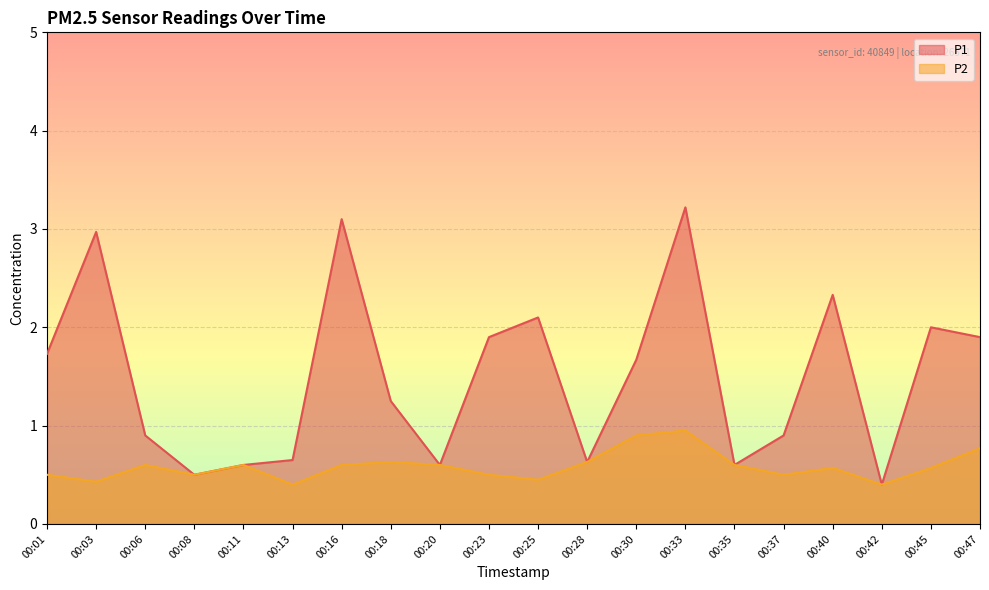

True or false: P1 has more than 1 interior local peaks.

True